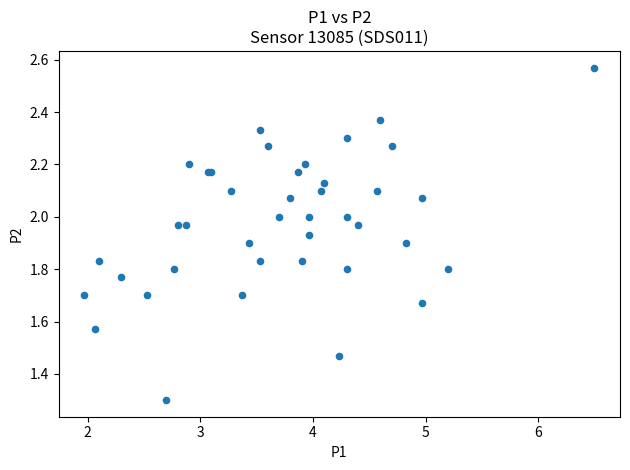

What Y value in the scatter plot is closest to 1?

1.3